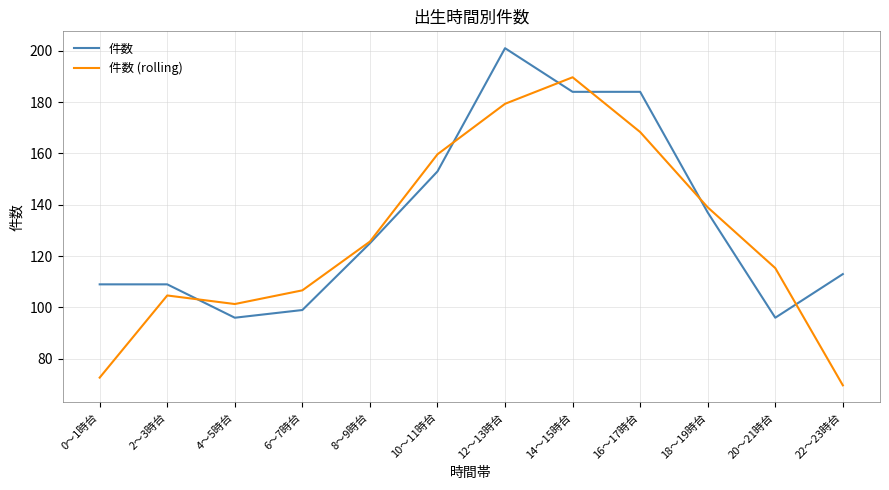

At which label does 件数 (rolling) reach its minimum?

22～23時台